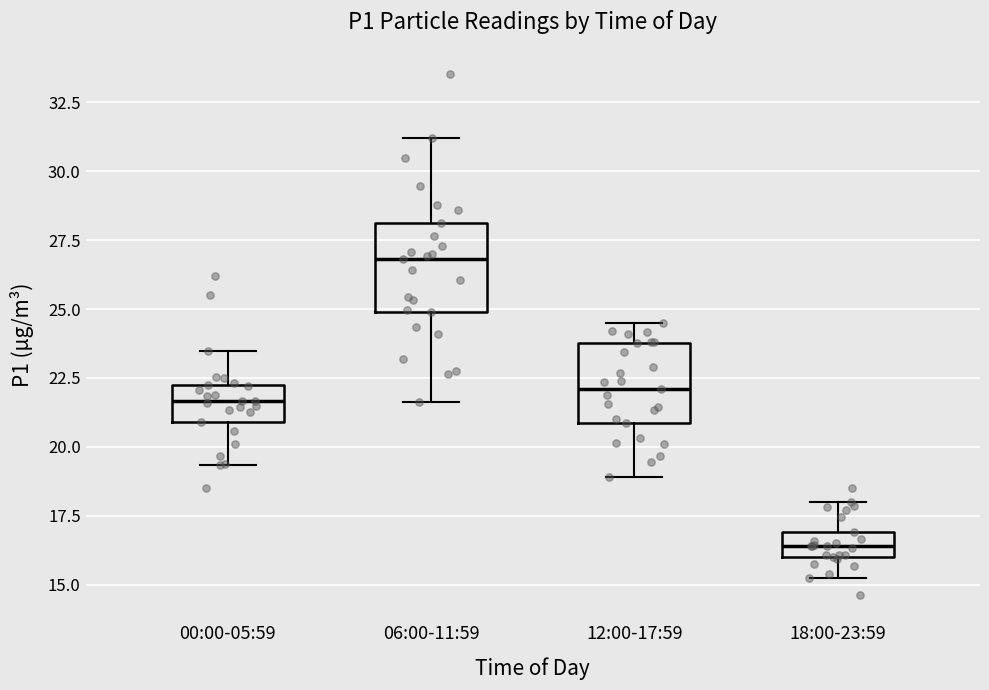

Reading left to right, read every box against the y-axis: the position of its median line, the range the box covers, and the ends of its whiskers. The values are not printed on the chart, so give them approximately, as read against the axis.

00:00-05:59: median 21.5, box 21.0 to 22.5, whiskers 19.5 to 23.5
06:00-11:59: median 27.0, box 25.0 to 28.0, whiskers 21.5 to 31.0
12:00-17:59: median 22.0, box 21.0 to 24.0, whiskers 19.0 to 24.5
18:00-23:59: median 16.5, box 16.0 to 17.0, whiskers 15.5 to 18.0